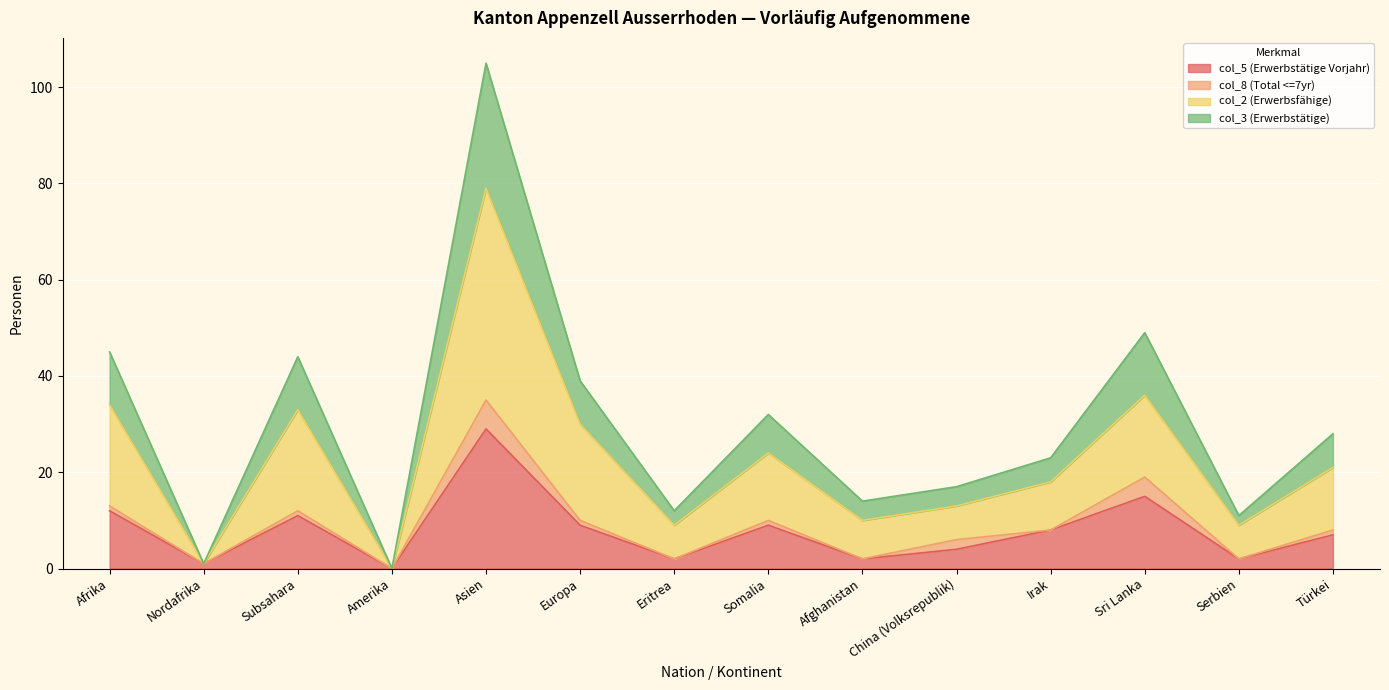

What is the total value across all series at Irak?

23